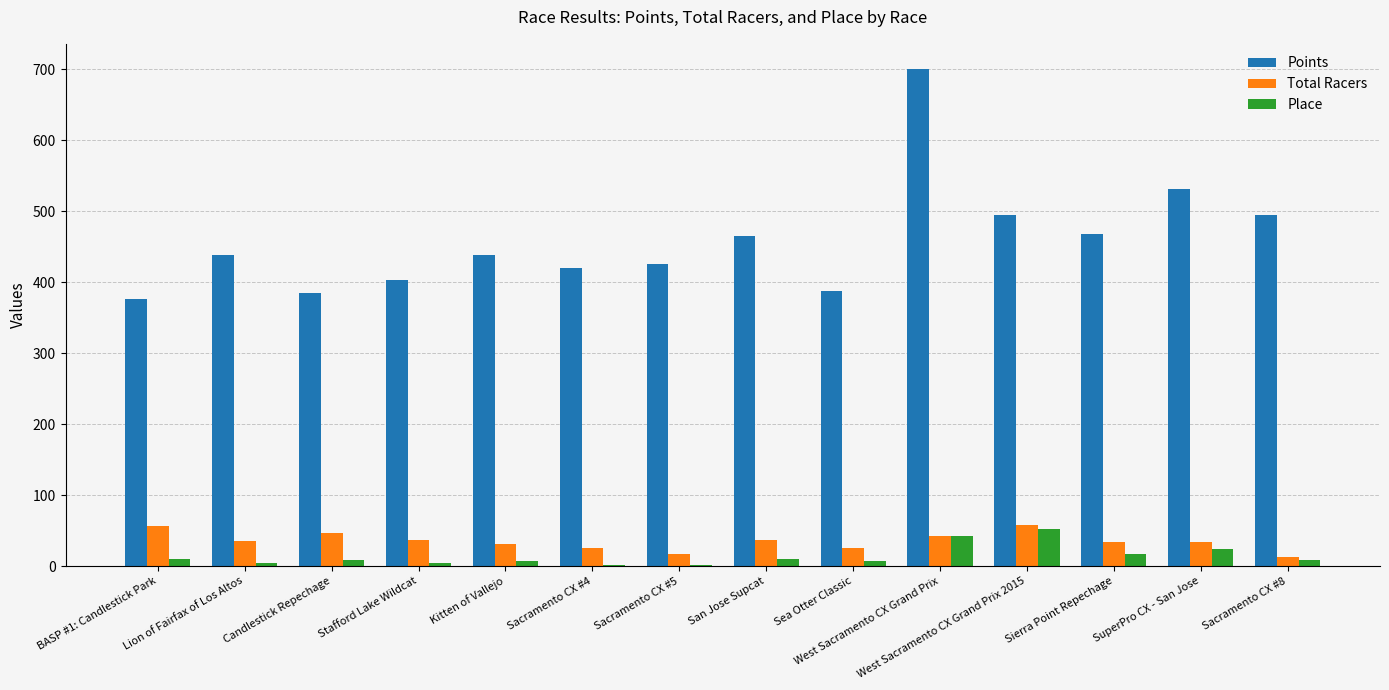

How many categories are shown in the chart?

14